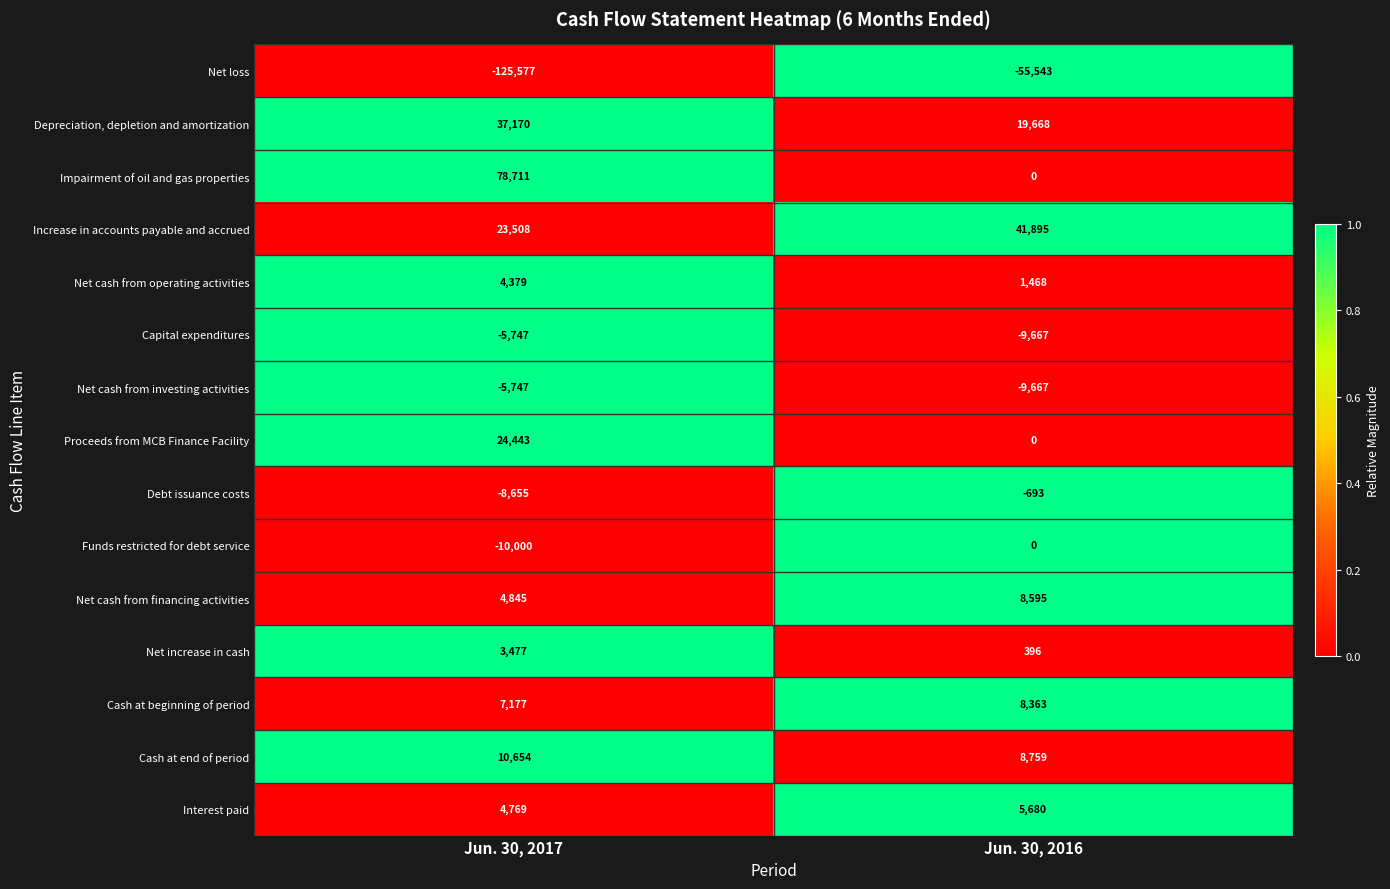

Rank the categories by Net cash from operating activities value from lowest to highest.

Jun. 30, 2016, Jun. 30, 2017